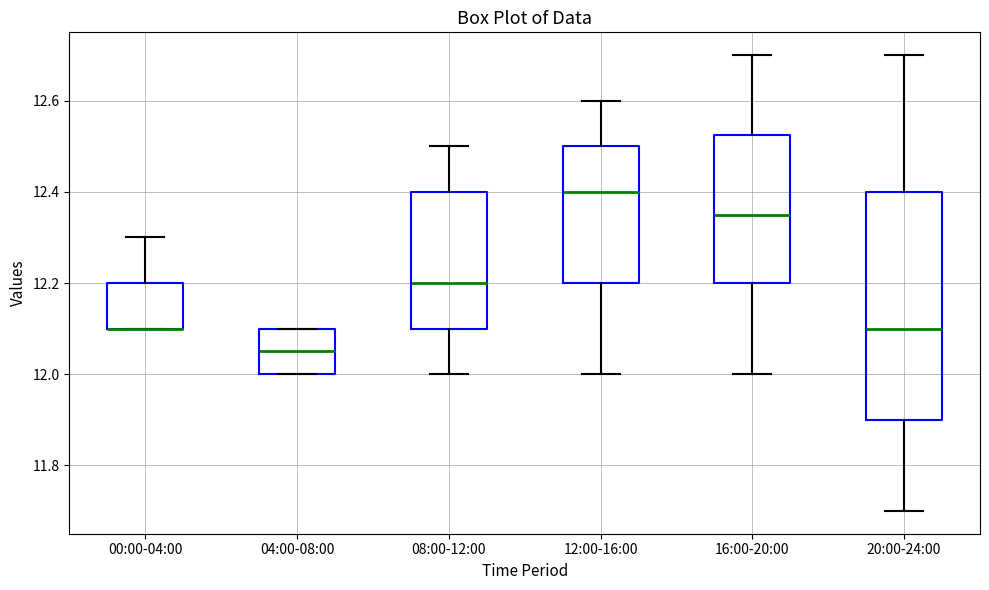

Reading left to right, transcribe this box plot: for each box, give where its median line is, the range the box spans, and where its two whiskers end, as read against the y-axis. The values are not printed on the chart, so give them approximately, as read against the axis.

00:00-04:00: median 12.10 (drawn on the box's lower edge), box 12.10 to 12.20, whiskers 12.10 to 12.30
04:00-08:00: median 12.06, box 12.00 to 12.10, whiskers 12.00 to 12.10
08:00-12:00: median 12.20, box 12.10 to 12.40, whiskers 12.00 to 12.50
12:00-16:00: median 12.40, box 12.20 to 12.50, whiskers 12.00 to 12.60
16:00-20:00: median 12.36, box 12.20 to 12.52, whiskers 12.00 to 12.70
20:00-24:00: median 12.10, box 11.90 to 12.40, whiskers 11.70 to 12.70